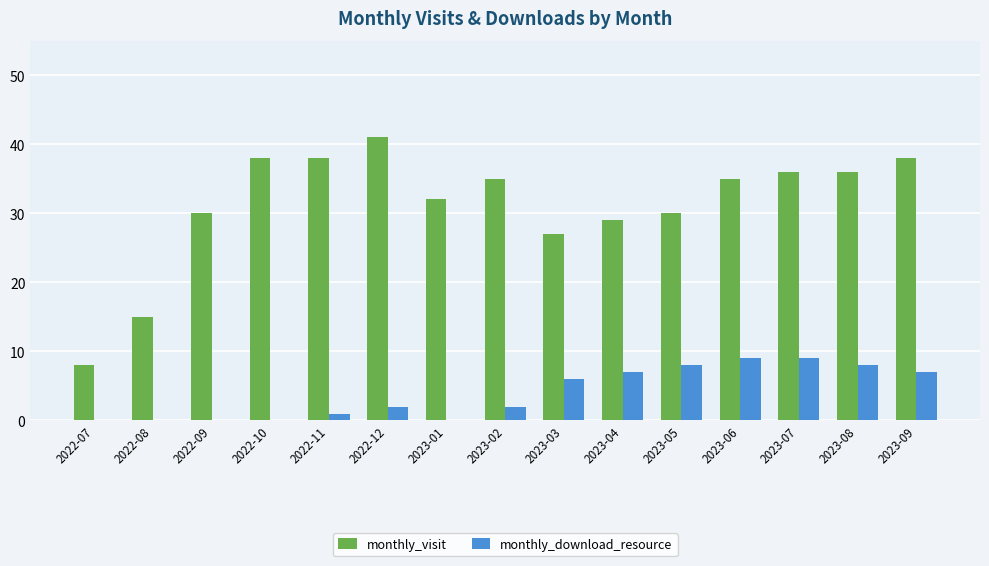

What is the approximate value of monthly_visit at 2022-10, to the nearest 10?

40